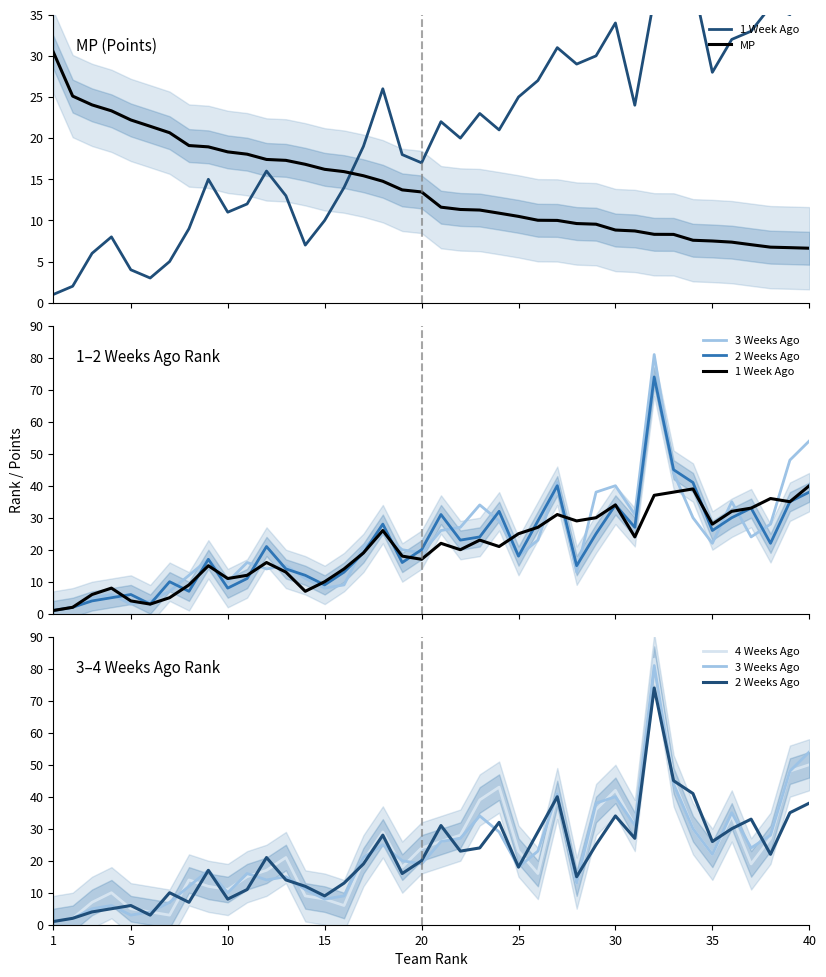

What is the lowest value of the MP series?

6.6